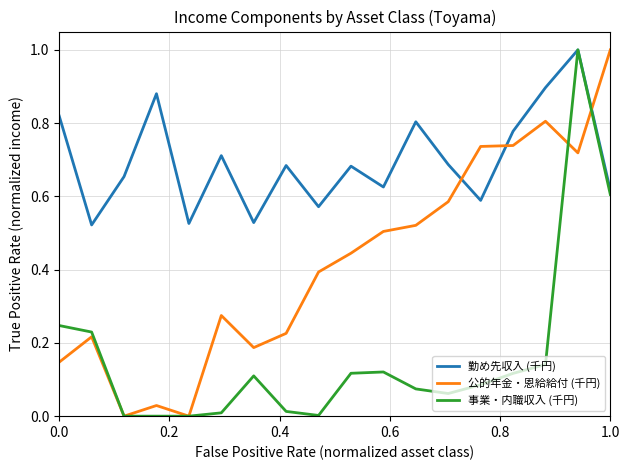

List the series in order of their overall mean, highest first.

勤め先収入 (千円), 公的年金・恩給給付 (千円), 事業・内職収入 (千円)